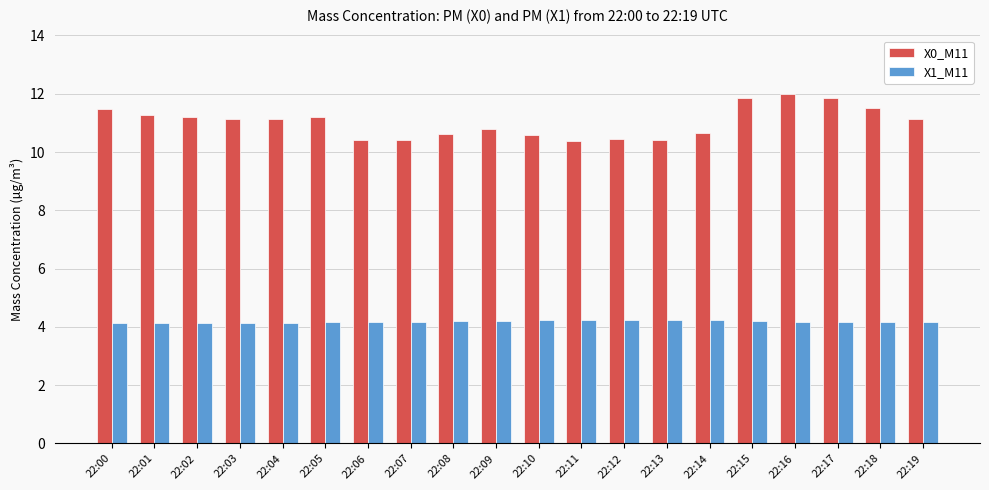

List the series in order of their peak value, lowest first.

X1_M11, X0_M11